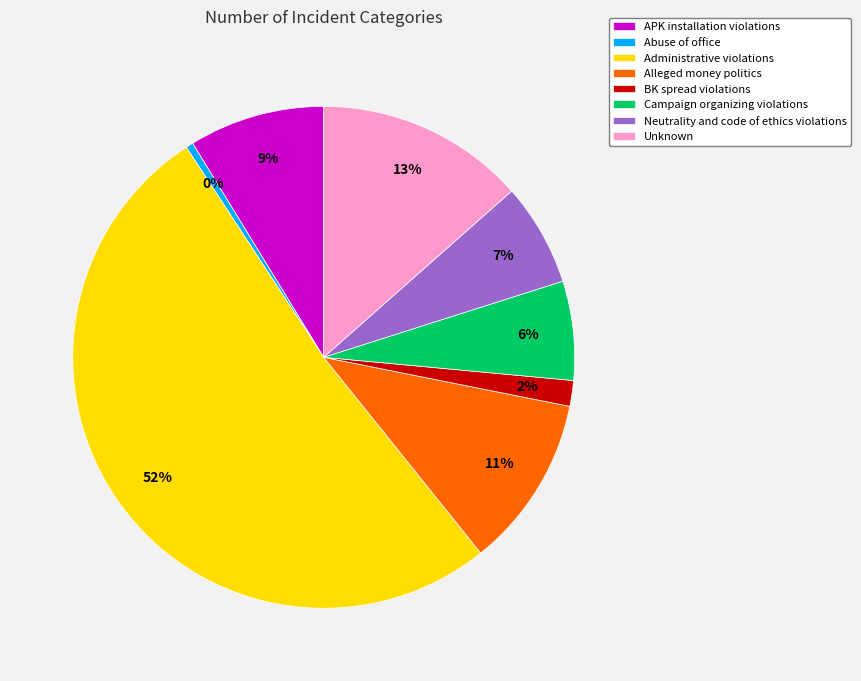

Combined, do Administrative violations and Alleged money politics account for over 50%?

Yes